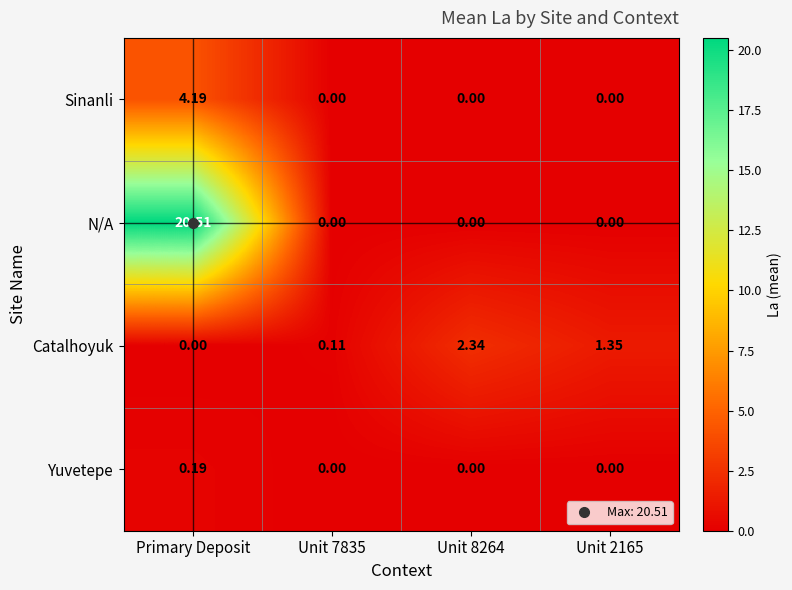

Which series has the largest total across all categories?

N/A